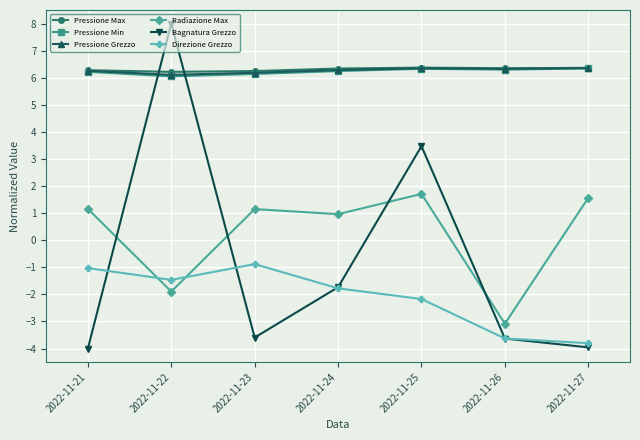

What is the spread (max minus min) of values at 2022-11-23?

9.8